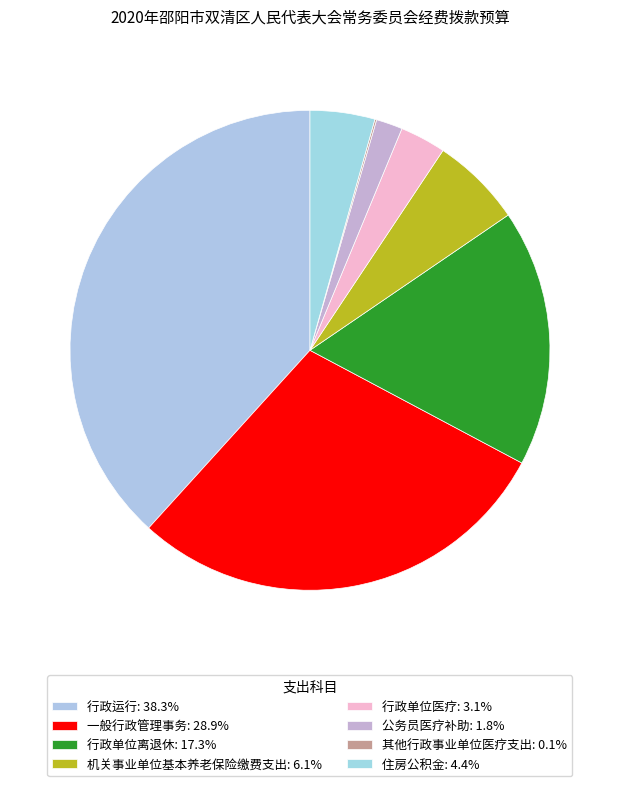

The 机关事业单位基本养老保险缴费支出 slice represents 6% of the pie. True or false?

True